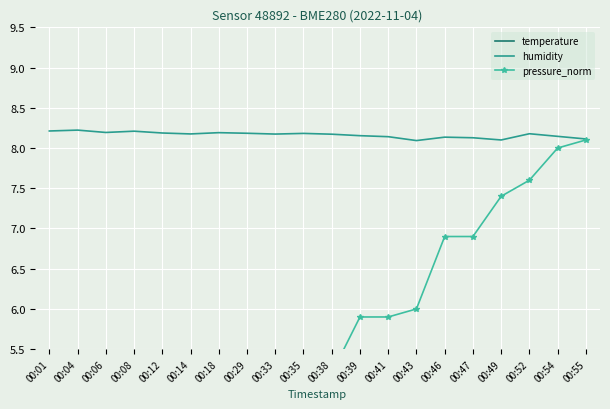

What is the difference between the pressure_norm values at 00:38 and 00:54?

2.8